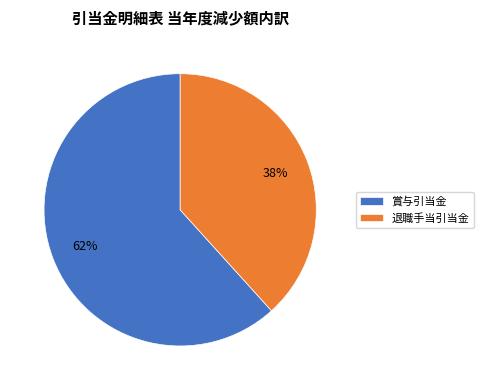

Is the sum of 退職手当引当金 and 賞与引当金 greater than half?

Yes